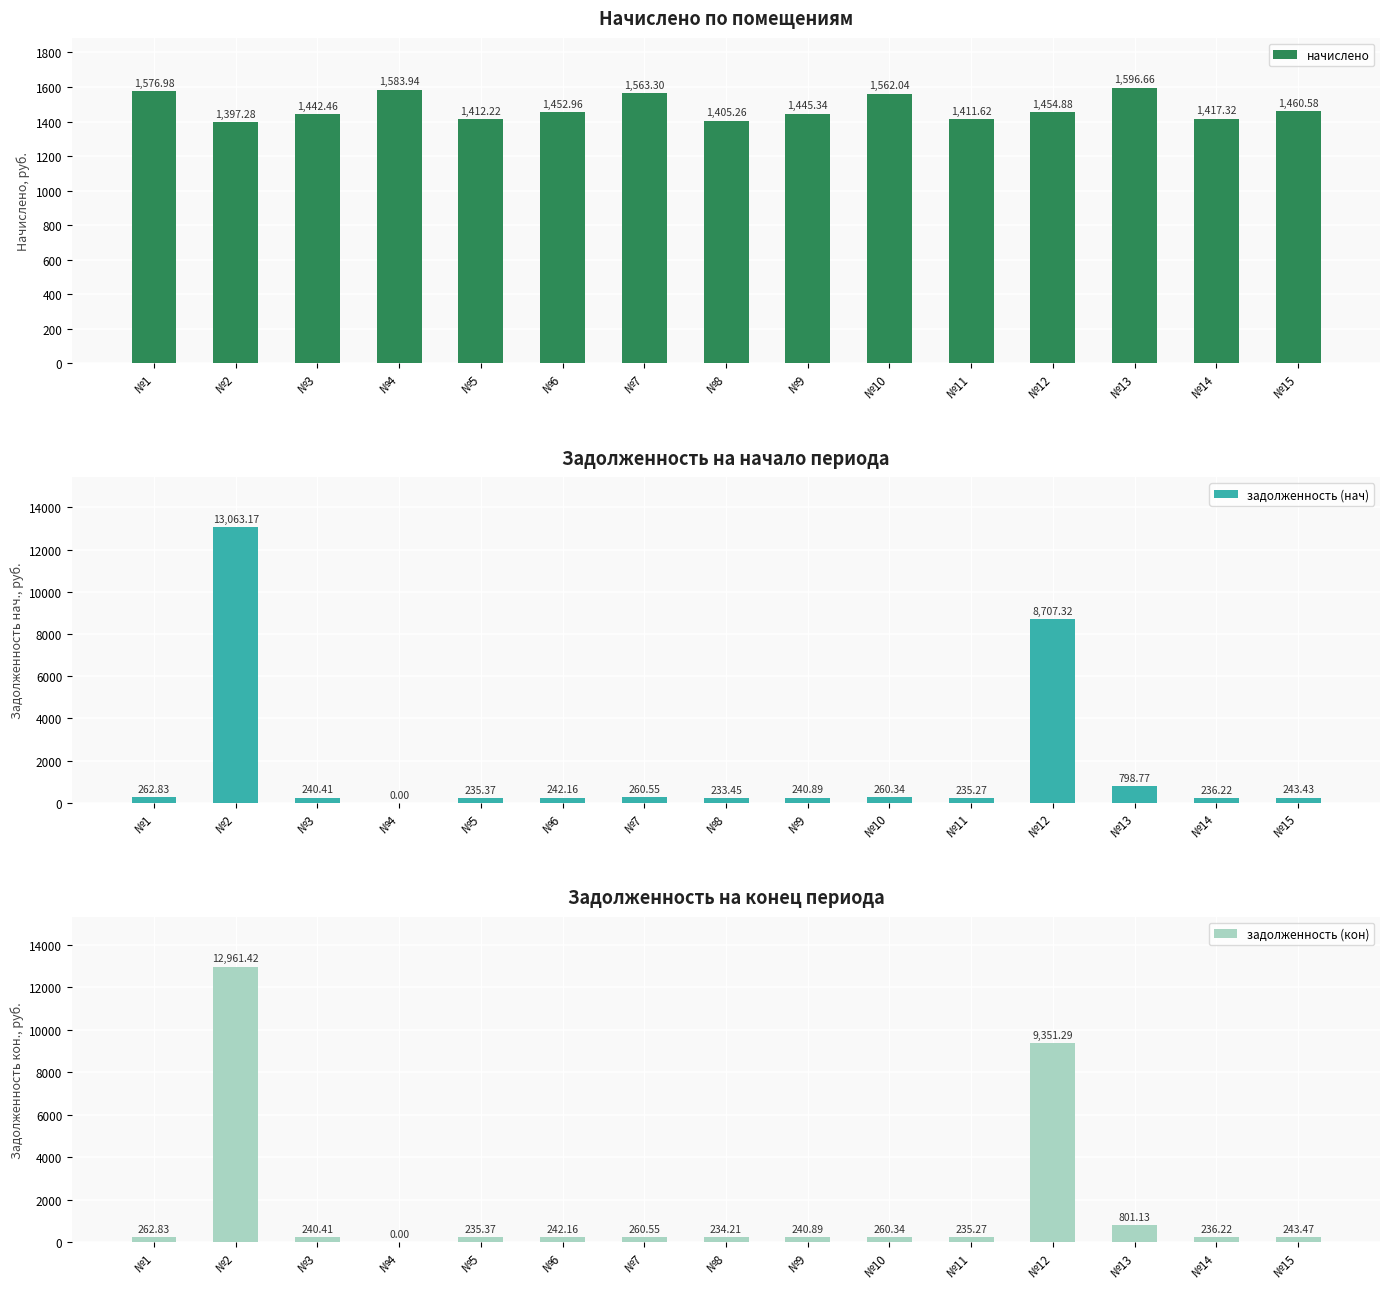

Count the number of categories in the chart.

15